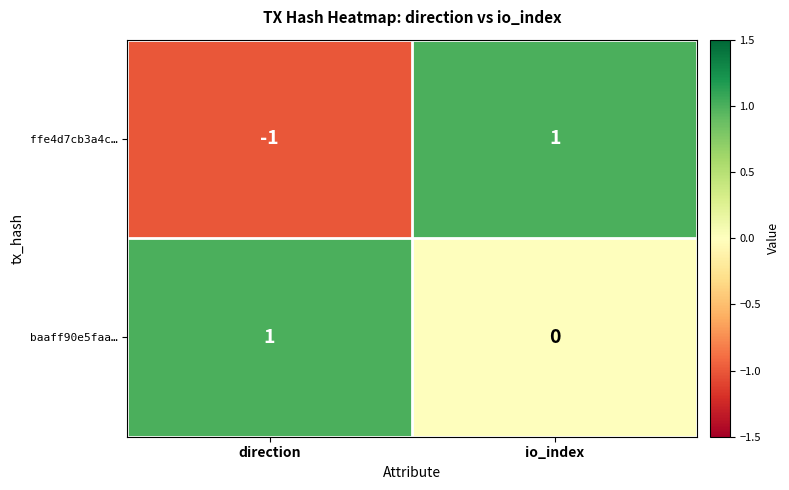

How many data points in baaff90e5faa… are less than 1?

1